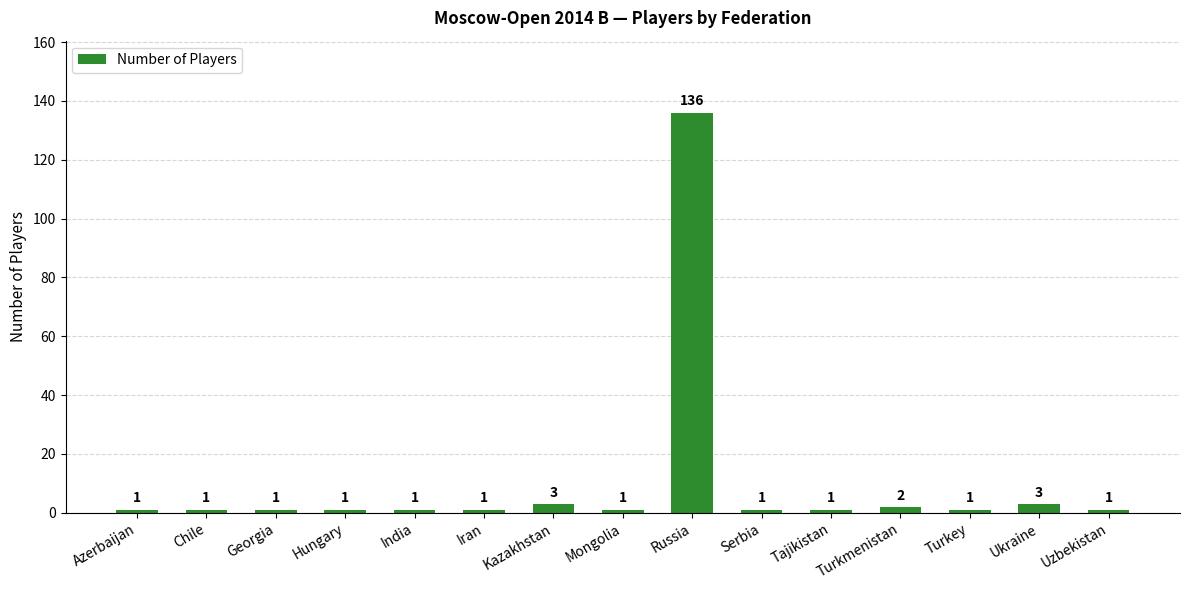

How many series are shown in this chart?

1